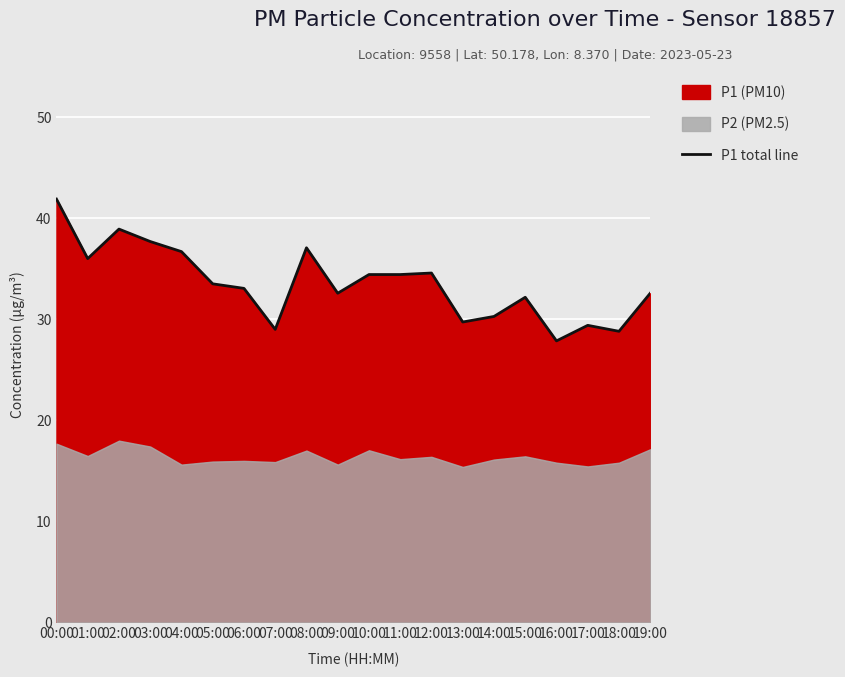

Between 04:00 and 09:00, which is larger?

04:00